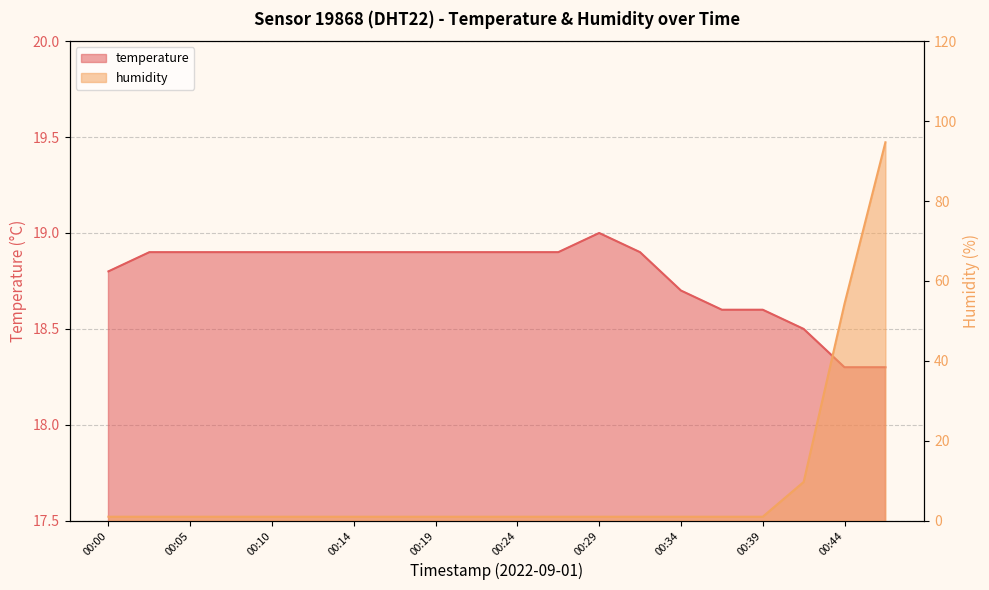

After their last crossing, which series has the higher values: humidity or temperature?

humidity